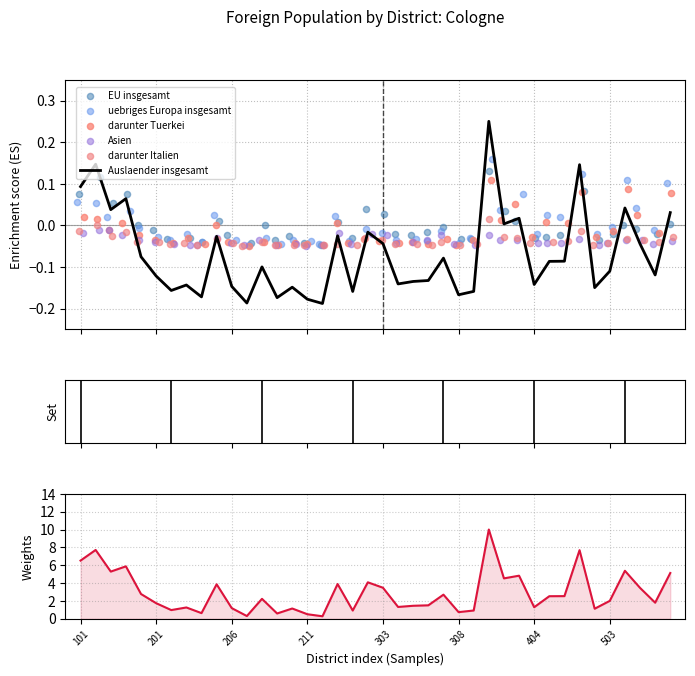

Which series reaches the maximum Y coordinate?

Auslaender insgesamt